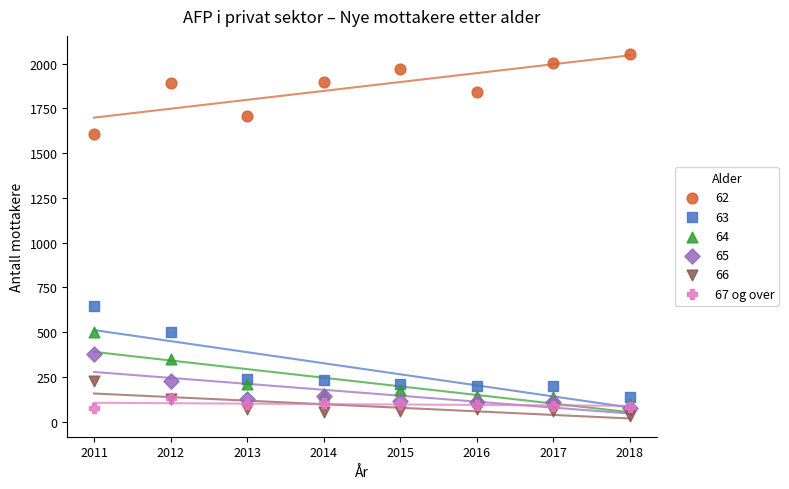

Across all series, what Y value is closest to 1043?

646